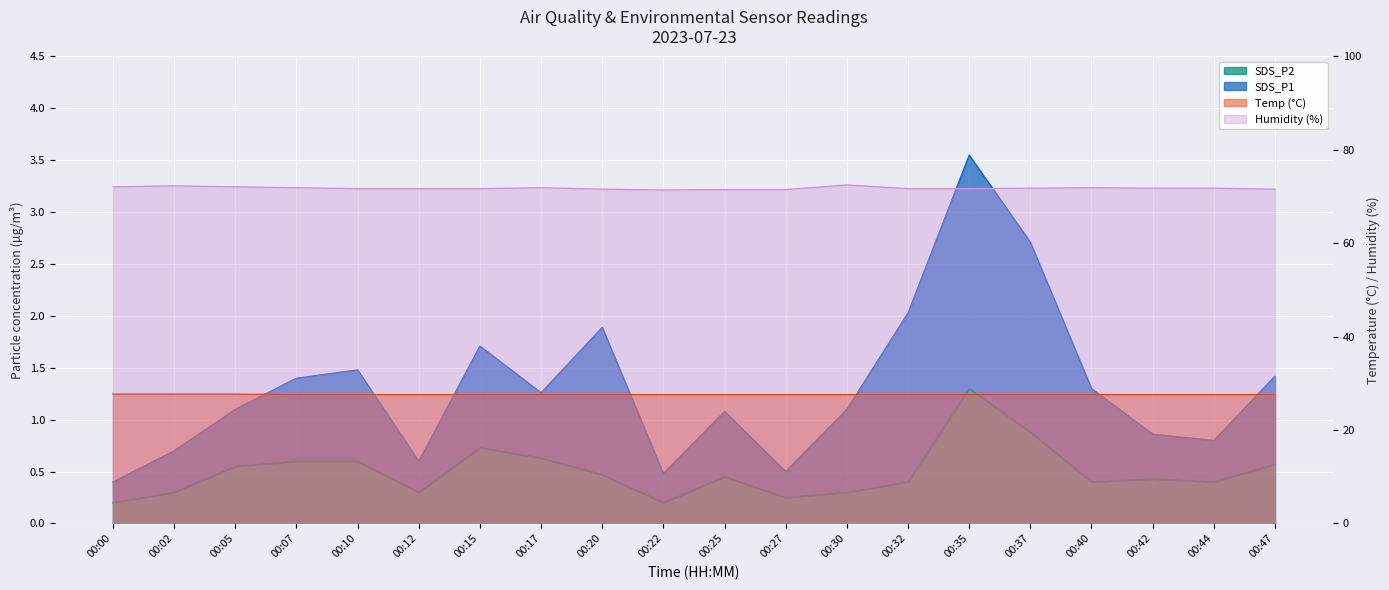

At which category is the sum across all series the highest?

00:35